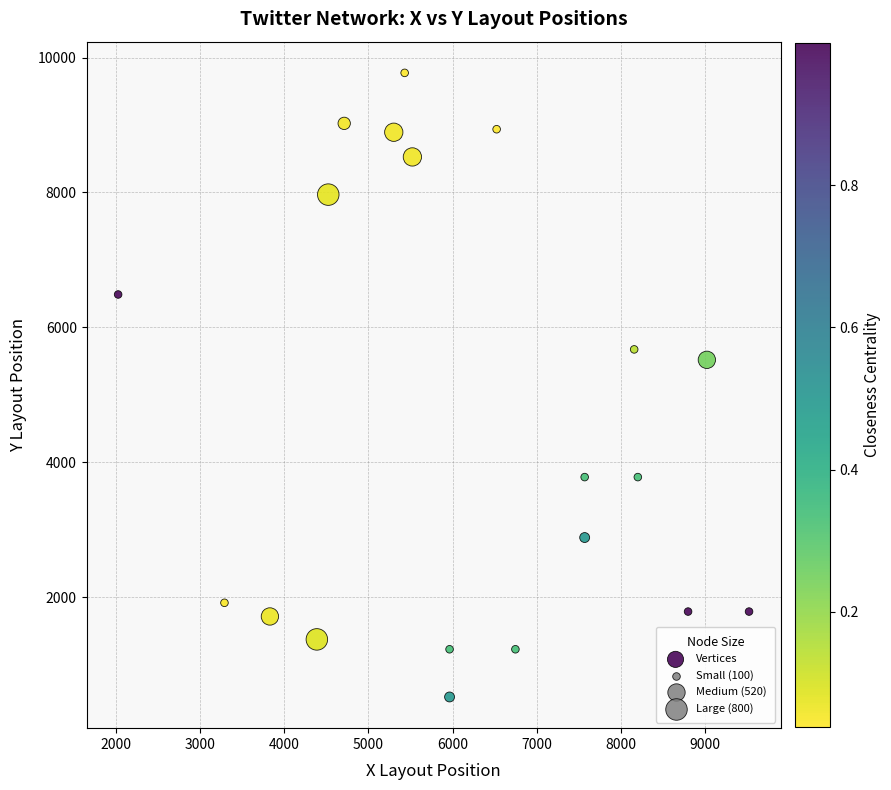

What Y value in the scatter plot is closest to 5145?

5517.5